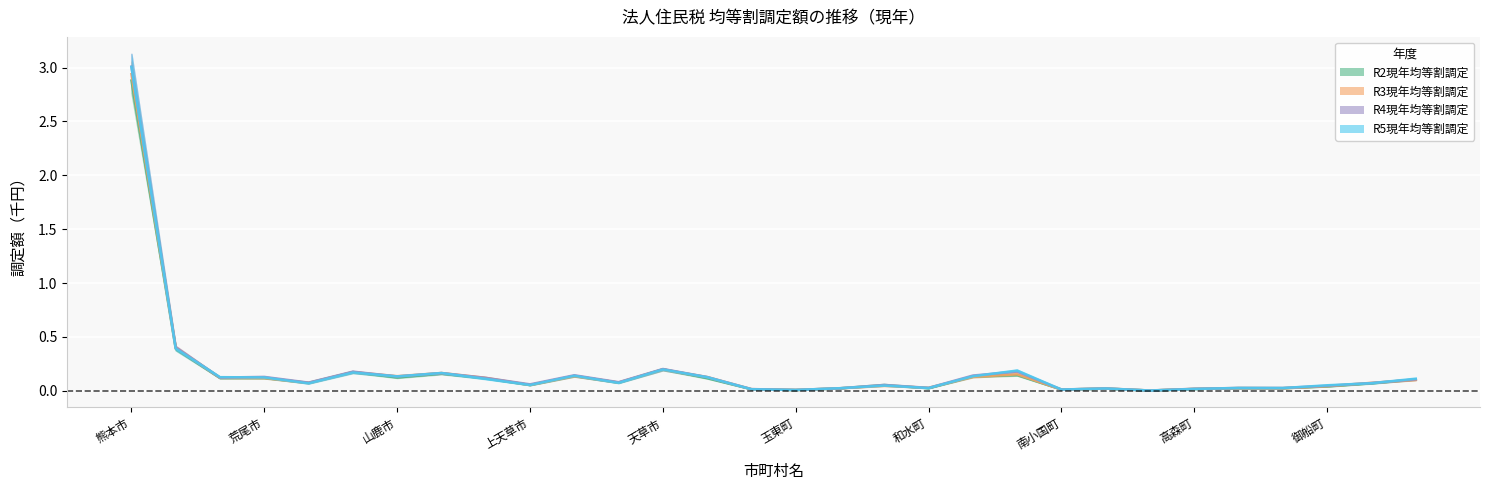

Which series ends up on top after the final intersection of R4現年均等割調定 and R3現年均等割調定?

R4現年均等割調定